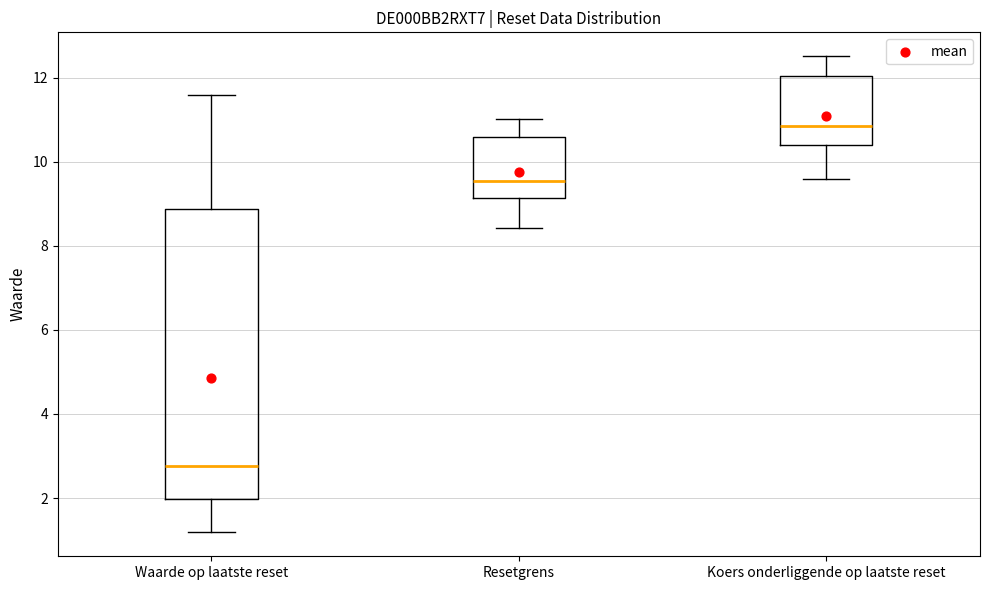

Which box is the tallest, from its lower edge to its upper edge?

Waarde op laatste reset